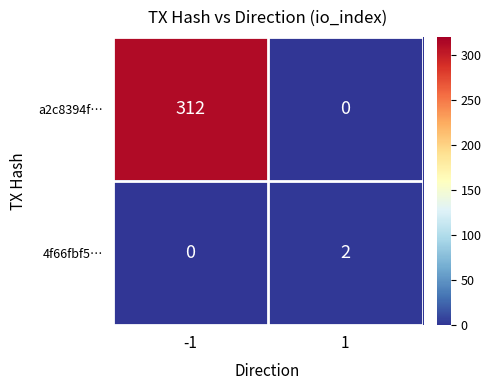

At 1, list the series in order from smallest to largest.

a2c8394f…, 4f66fbf5…